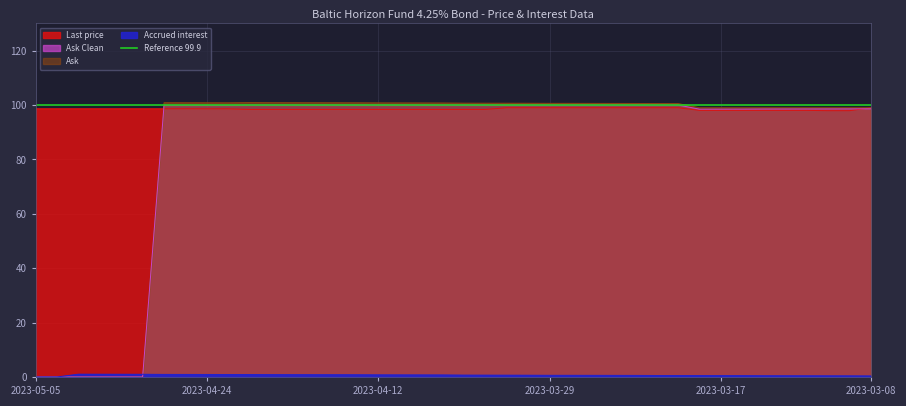

What is the average value of the Ask series?

85.2